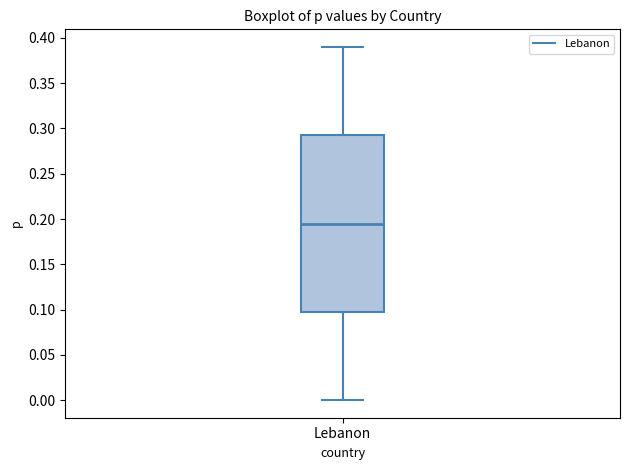

Where does the median line of the box for Lebanon sit on the y-axis? The values are not printed on the chart, so give them approximately, as read against the axis.

0.195